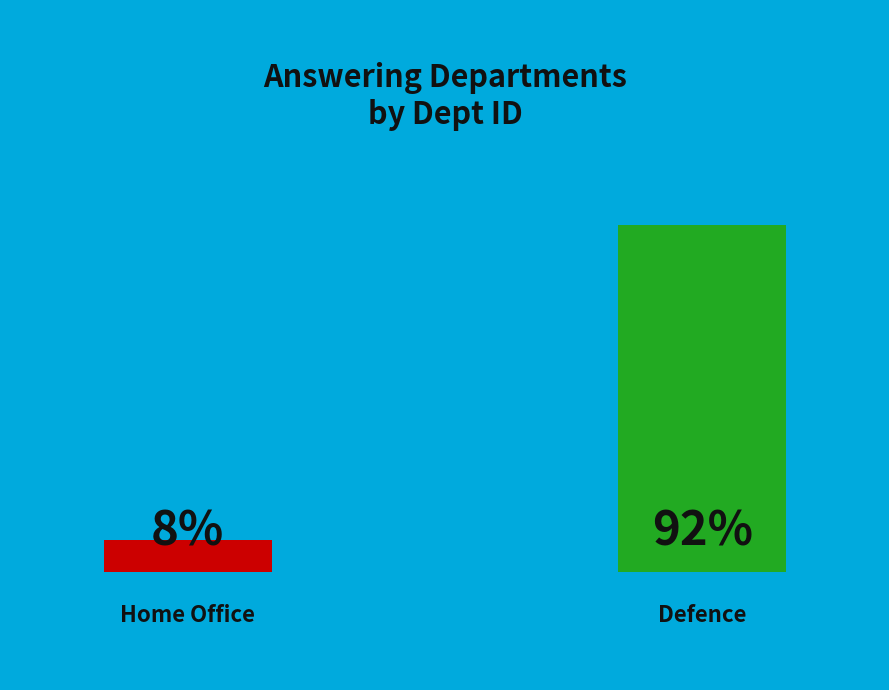

To the nearest percent, what portion does Home Office represent?

8%